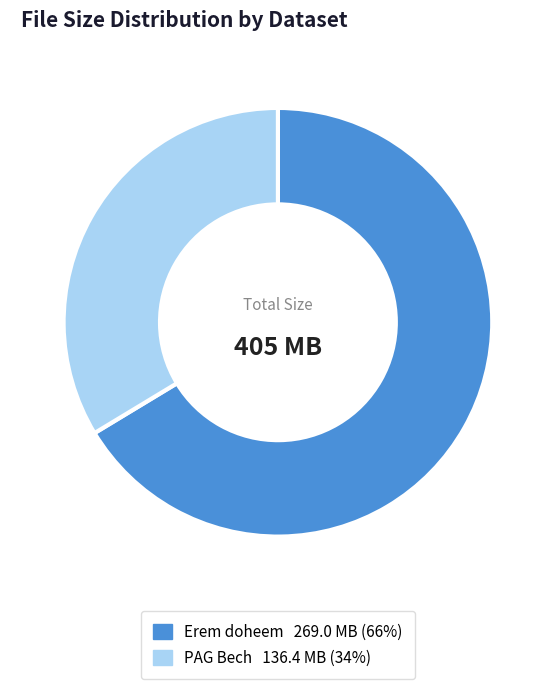

Does PAG Bech represent more than half of the total?

No